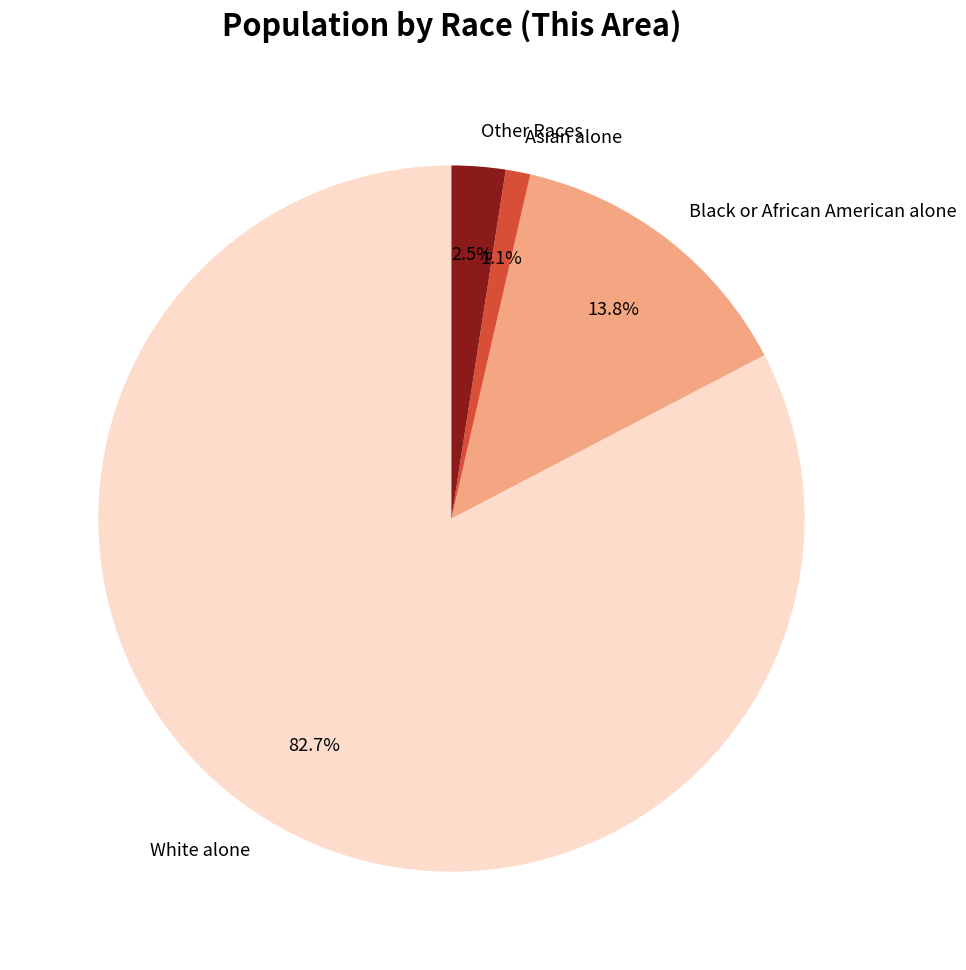

What is the largest slice in the pie chart?

White alone